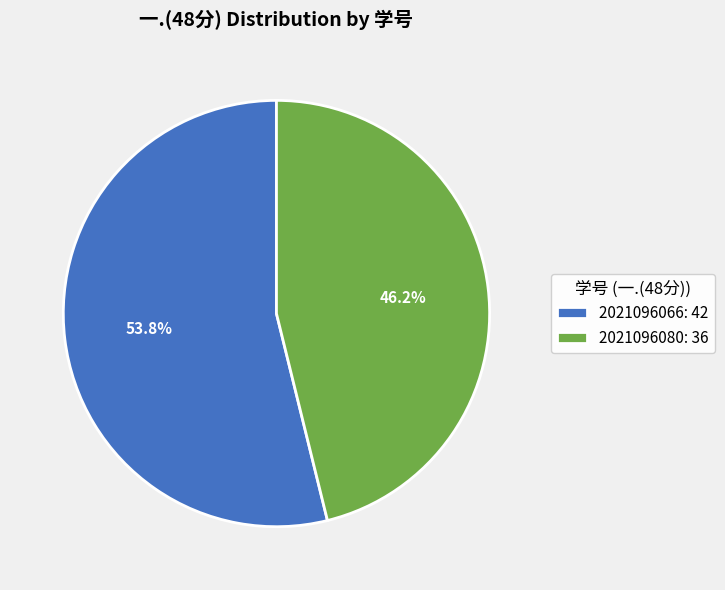

Does 2021096066 represent more than half of the total?

Yes